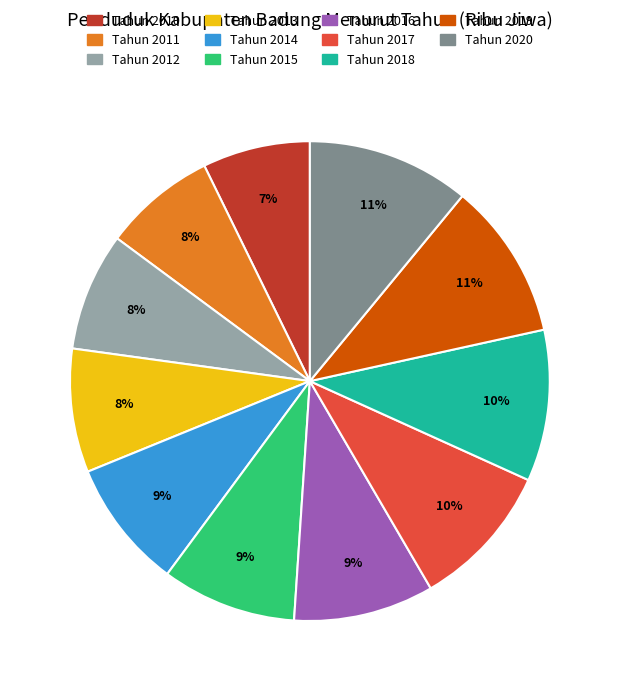

To the nearest percent, what is the average slice percentage?

9%